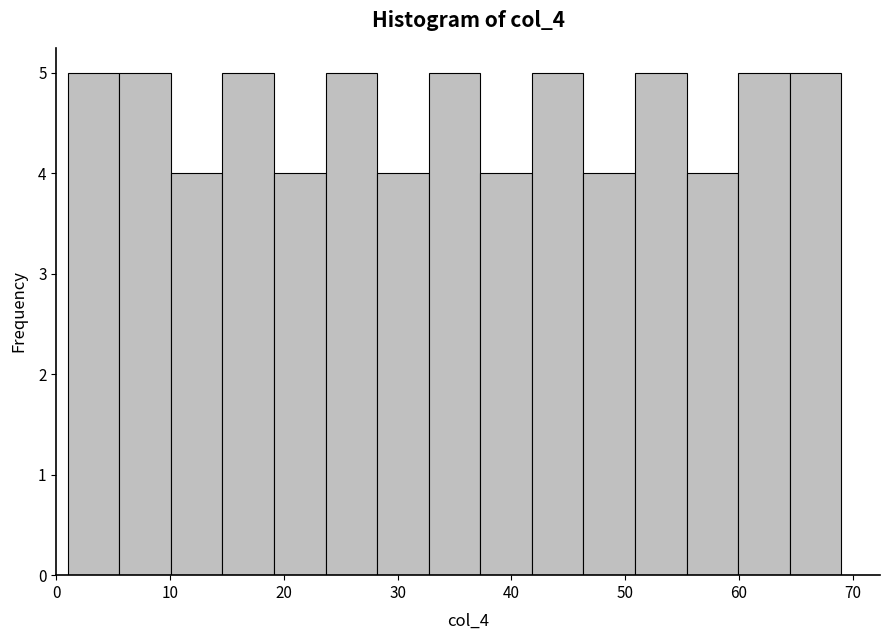

Reading left to right, list every bar in this chart as the range it spans on the x-axis followed by its height. Neither the bar edges nor the heights are printed on the chart, so give them approximately, as read against the axes.

1 to 6: 5
6 to 10: 5
10 to 15: 4
15 to 19: 5
19 to 24: 4
24 to 28: 5
28 to 33: 4
33 to 37: 5
37 to 42: 4
42 to 46: 5
46 to 51: 4
51 to 55: 5
55 to 60: 4
60 to 64: 5
64 to 69: 5